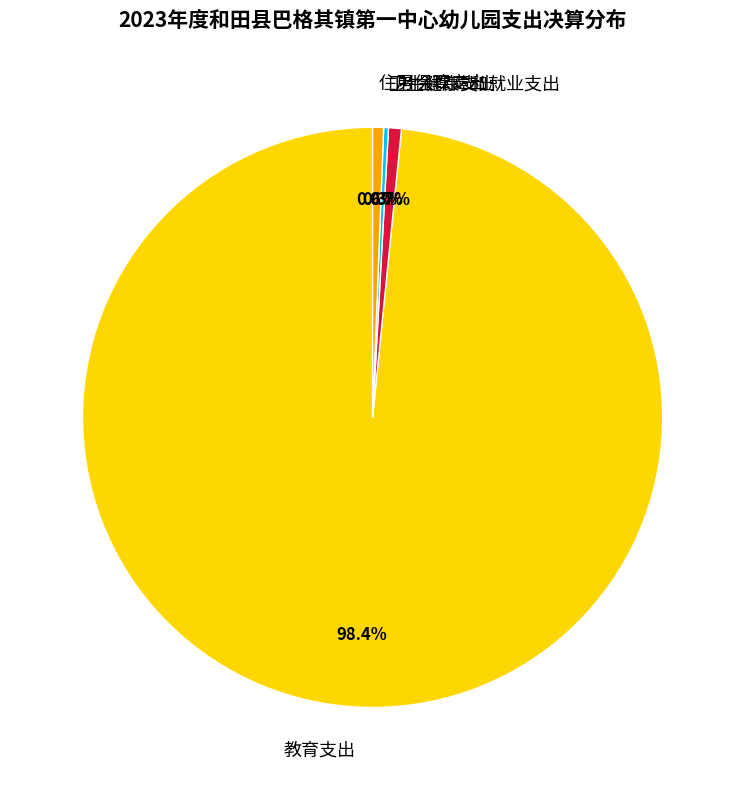

True or false: 社会保障和就业支出 accounts for 1% of the total.

True